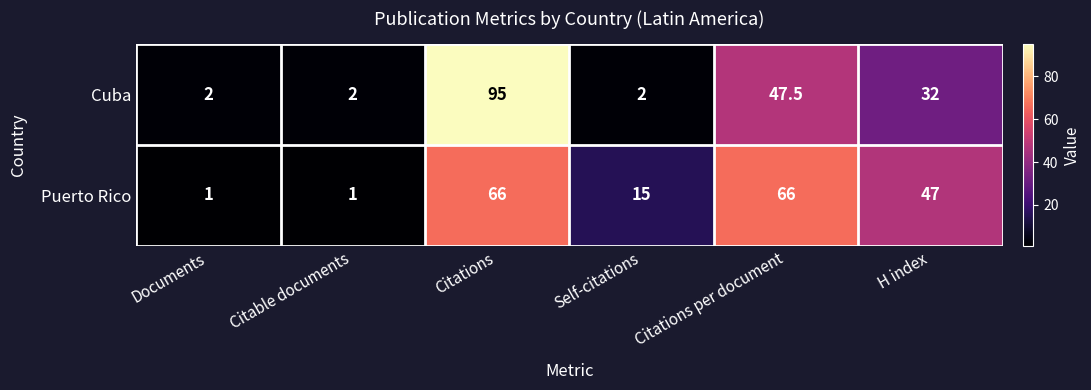

What is the difference between the Puerto Rico values at Documents and H index?

46.0